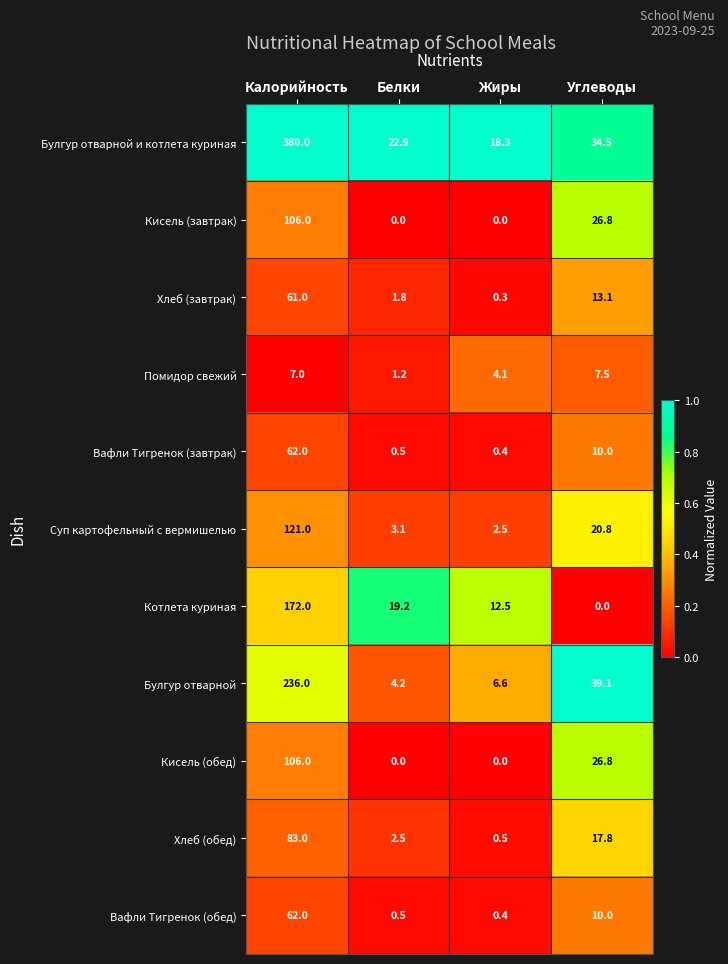

What is the difference between the maximum and minimum values in the Кисель (обед) series?

106.0